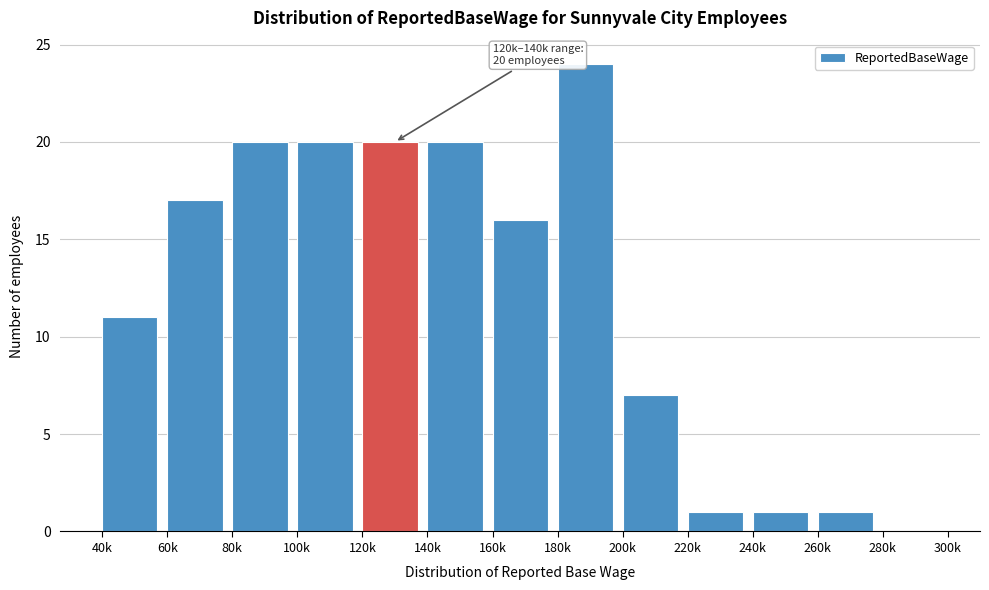

Reading right to left, what are all the values shown in this chart?

280k=0	260k=1	240k=1	220k=1	200k=7	180k=24	160k=16	140k=20	120k=20	100k=20	80k=20	60k=17	40k=11